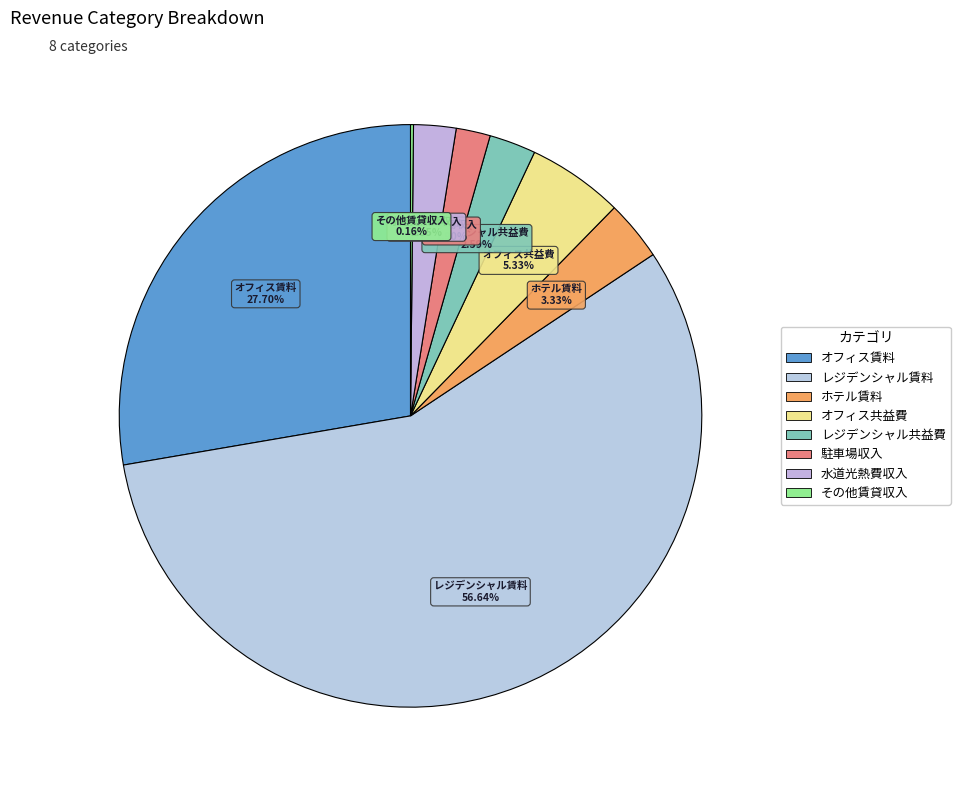

Between レジデンシャル賃料 and オフィス共益費, which is larger?

レジデンシャル賃料